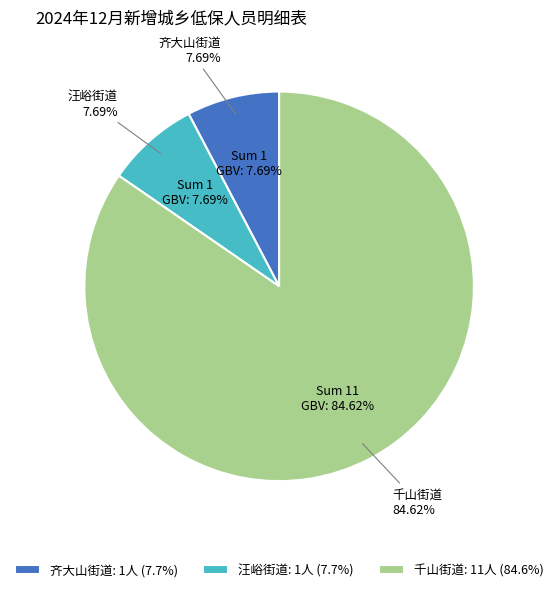

To the nearest percent, what portion does 汪峪街道 represent?

8%